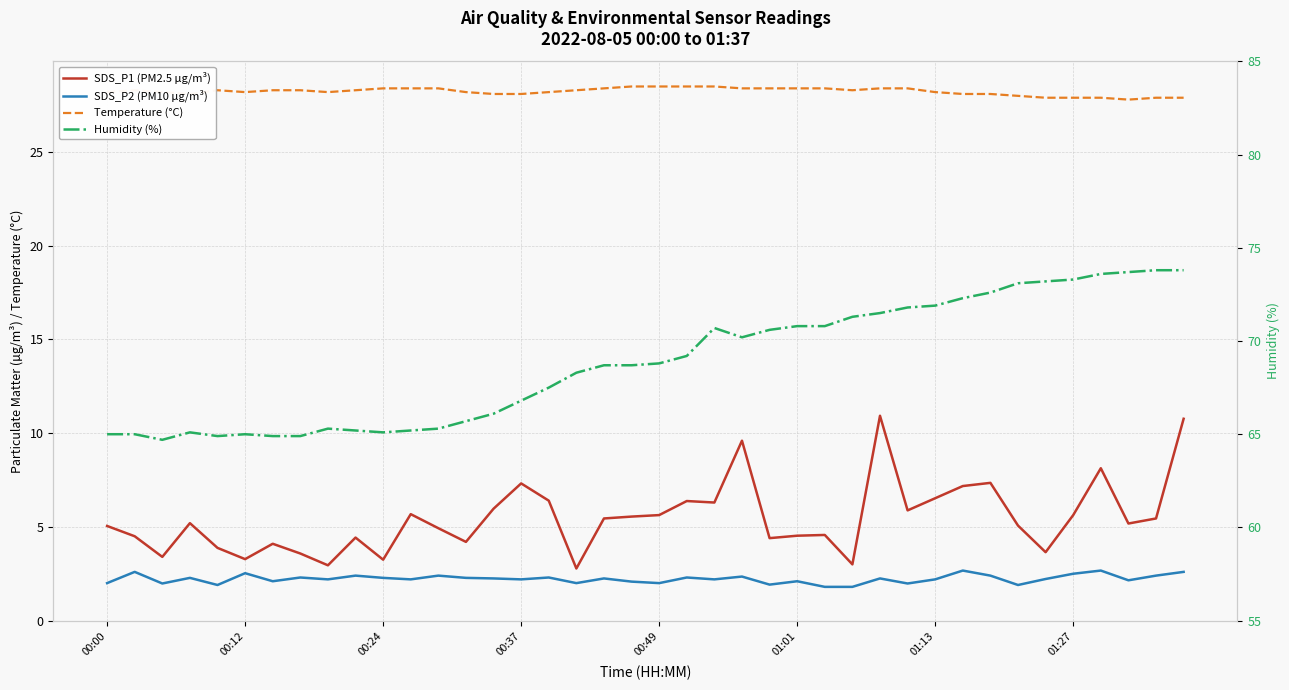

Rank the series by their maximum value, from highest to lowest.

Humidity (%), Temperature (°C), SDS_P1 (PM2.5 µg/m³), SDS_P2 (PM10 µg/m³)